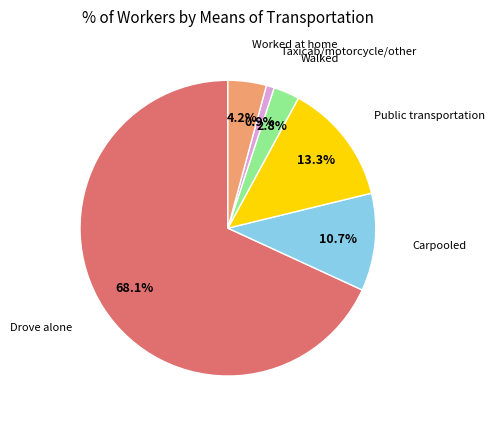

Does any single category account for the majority?

Yes